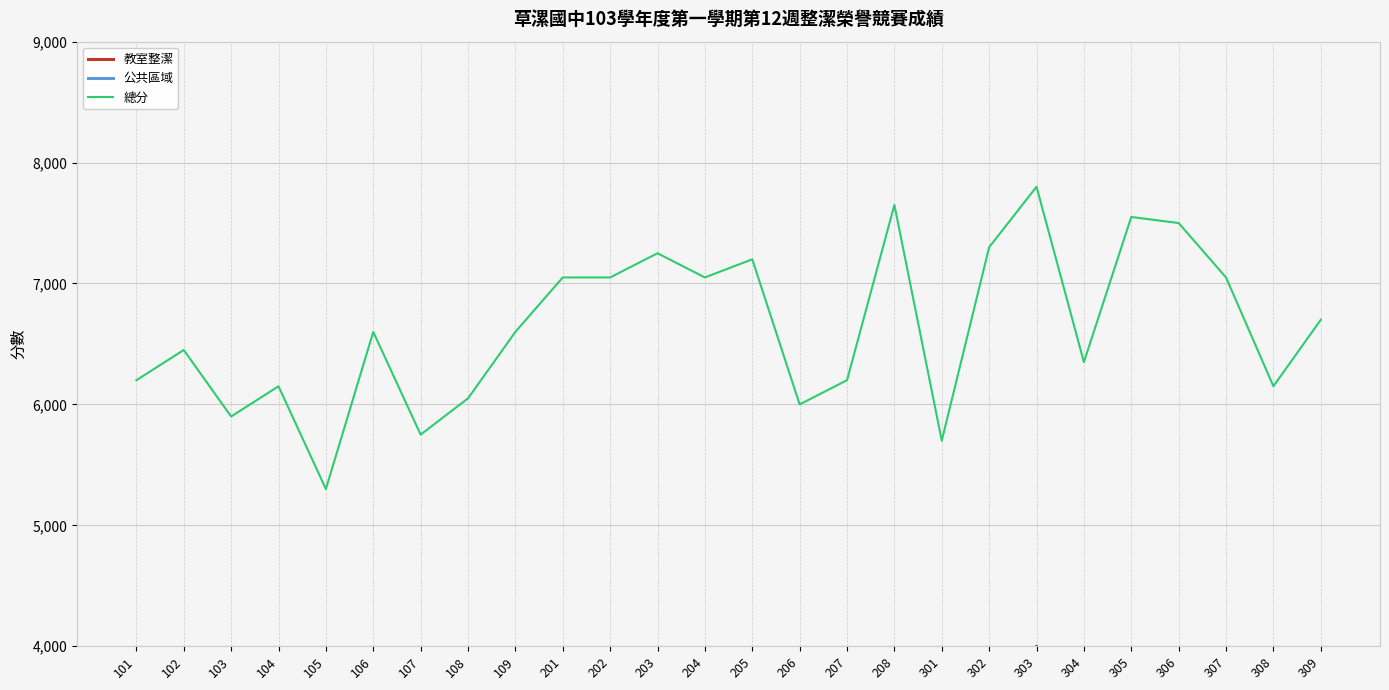

What is the sum of all 總分 values?

172550